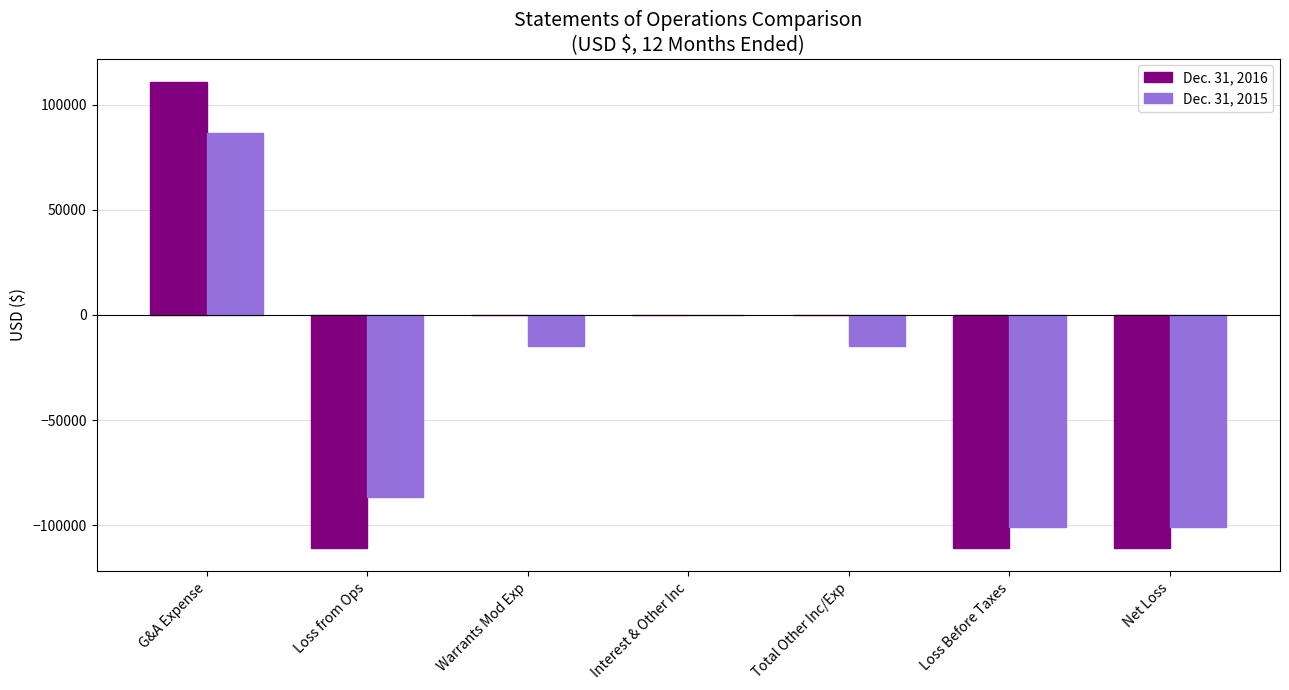

What is the maximum value shown in the chart?

110815